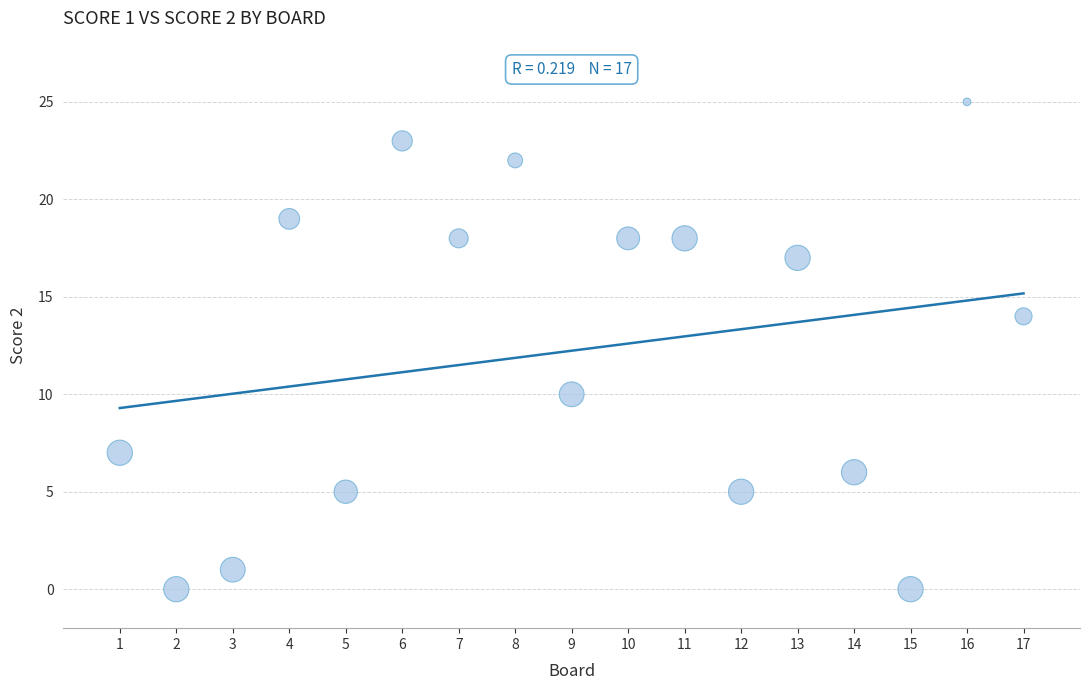

What is the range of X values (max minus min)?

16